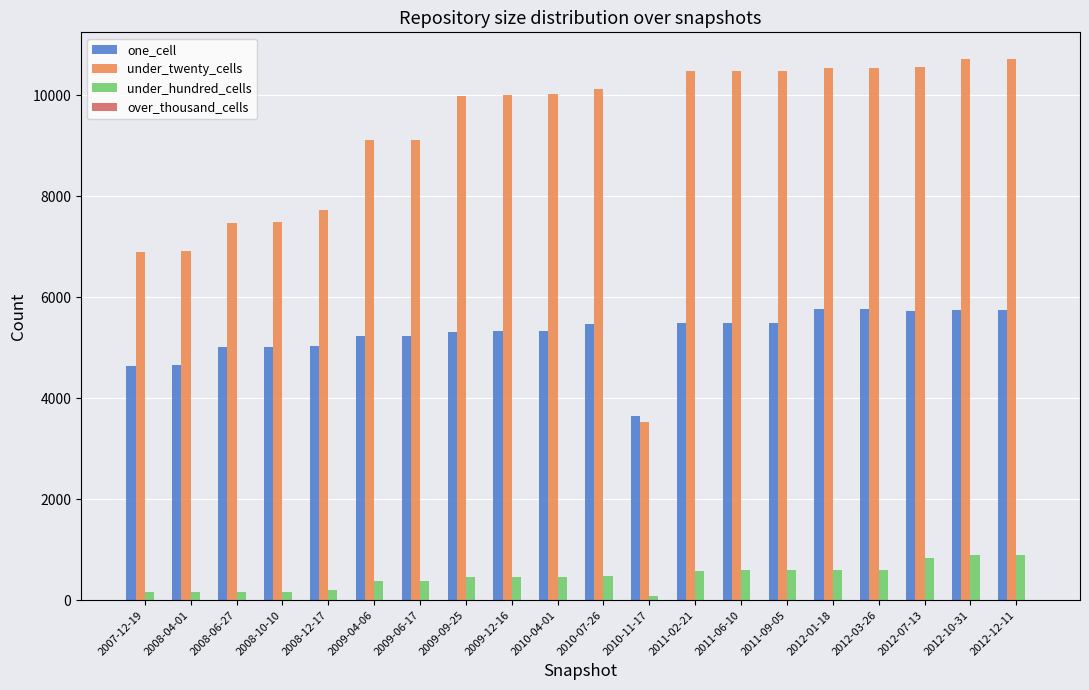

Which series has the widest spread of values?

under_twenty_cells